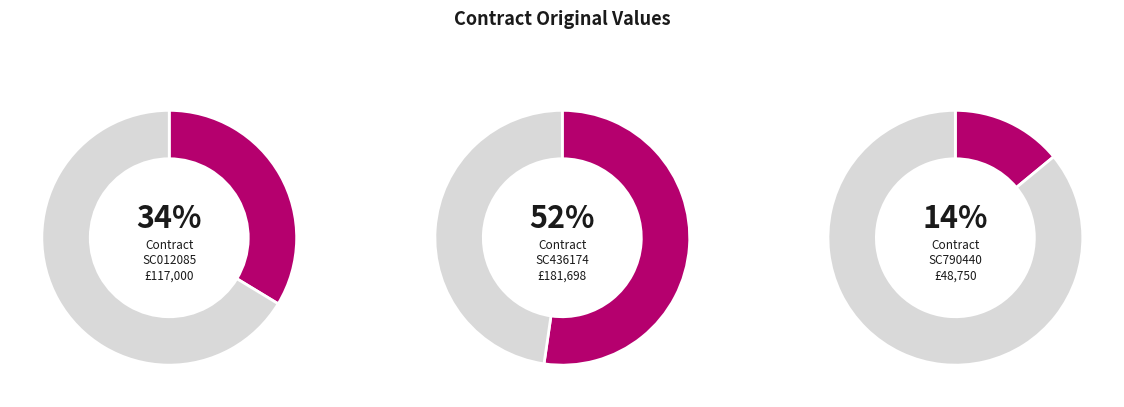

To the nearest percent, what portion does SC790440 represent?

14%